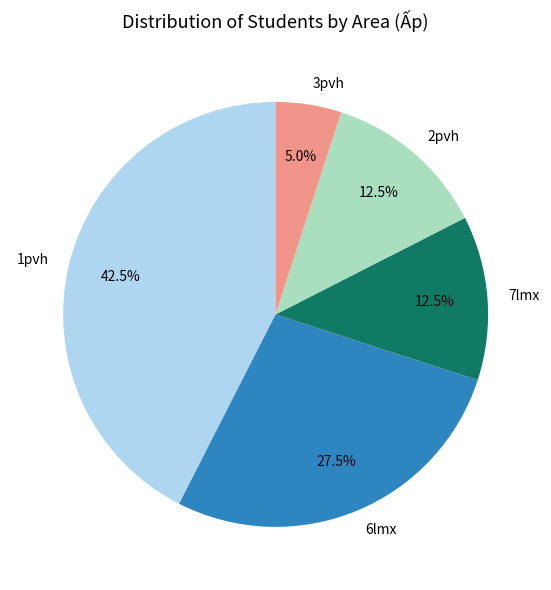

To the nearest percent, what is the difference between the largest and smallest slice percentages?

38%